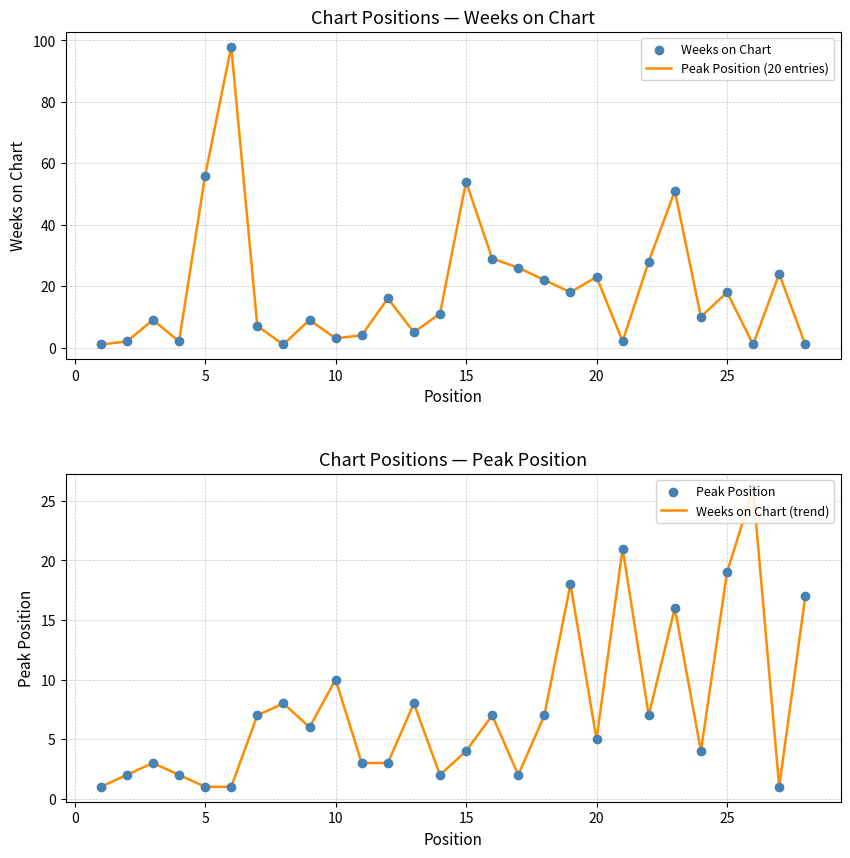

The Peak Position (20 entries) series shows 23 at 20. True or false?

True